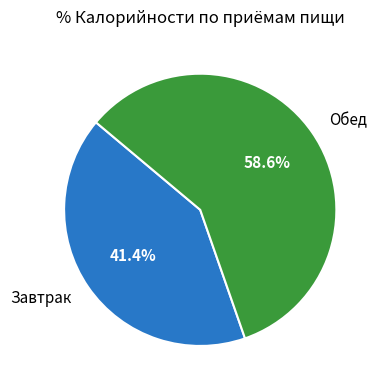

To the nearest percent, what is the combined percentage of Завтрак and Обед?

100%